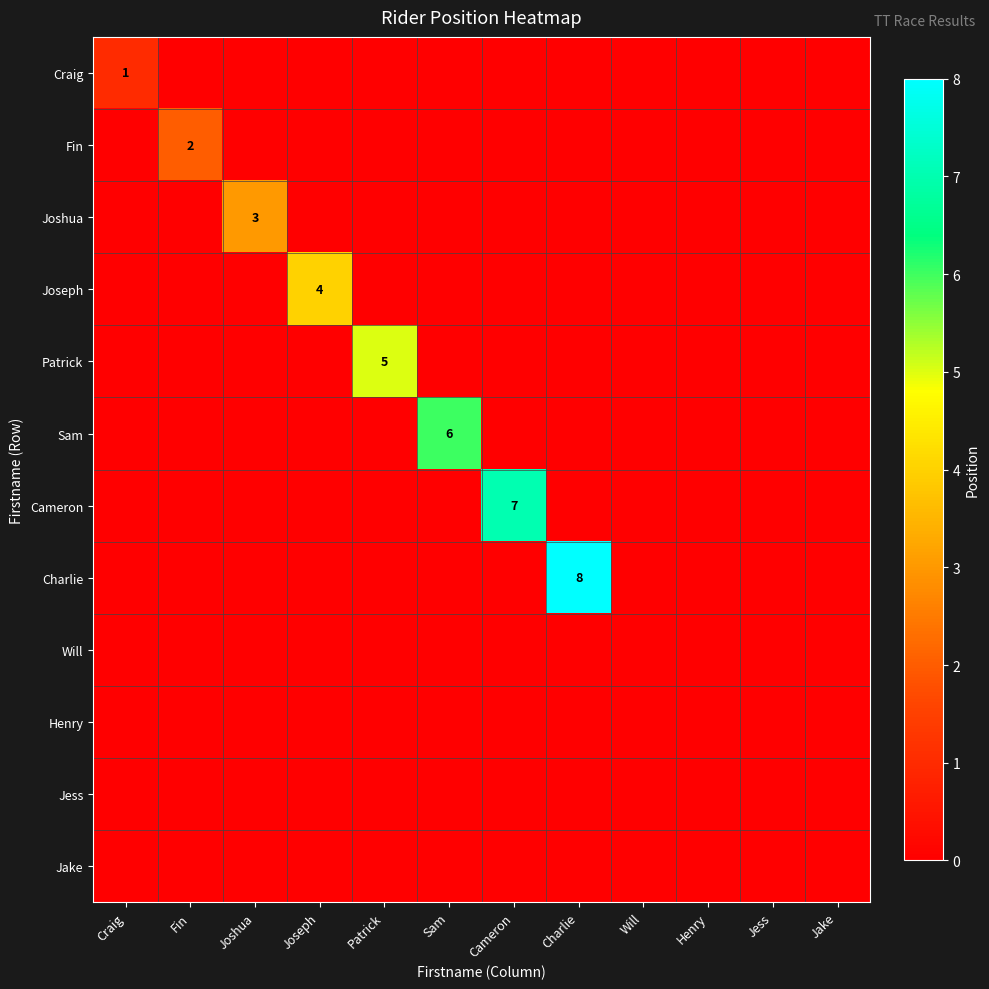

Is it true that Cameron equals 2 at Cameron?

False